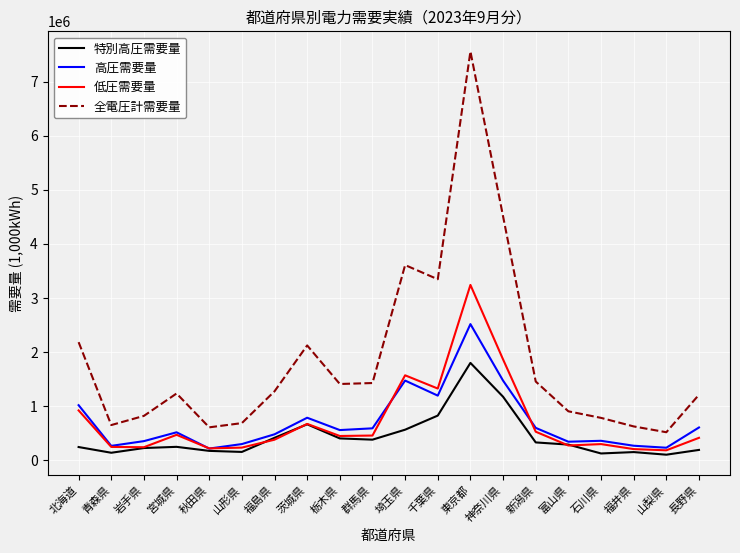

What position from the left is 福井県?

18